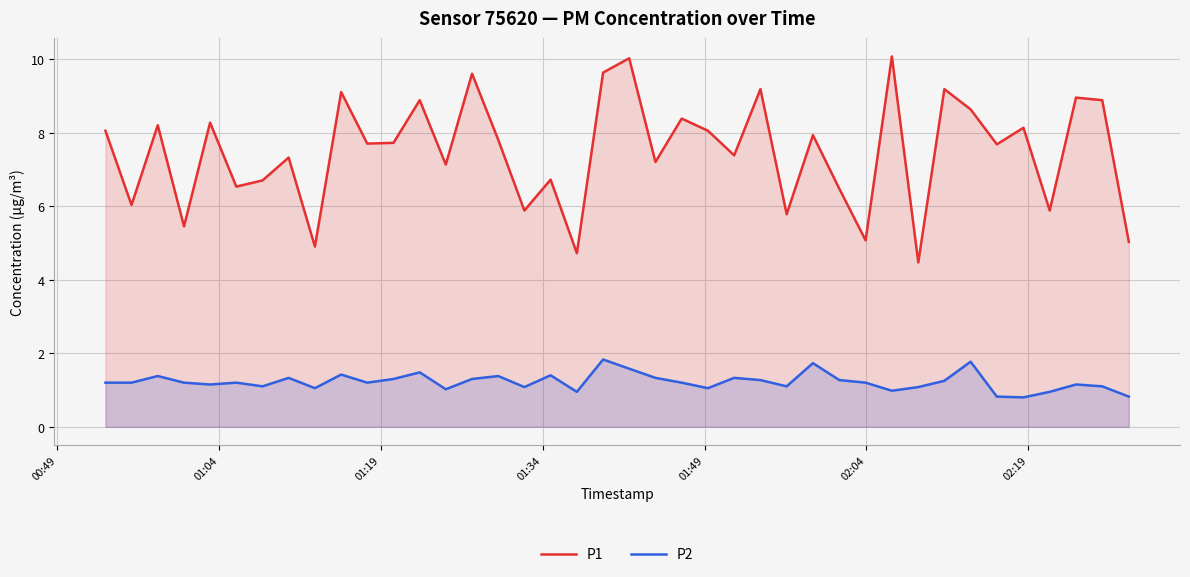

What are all the series names shown in the legend?

P1, P2